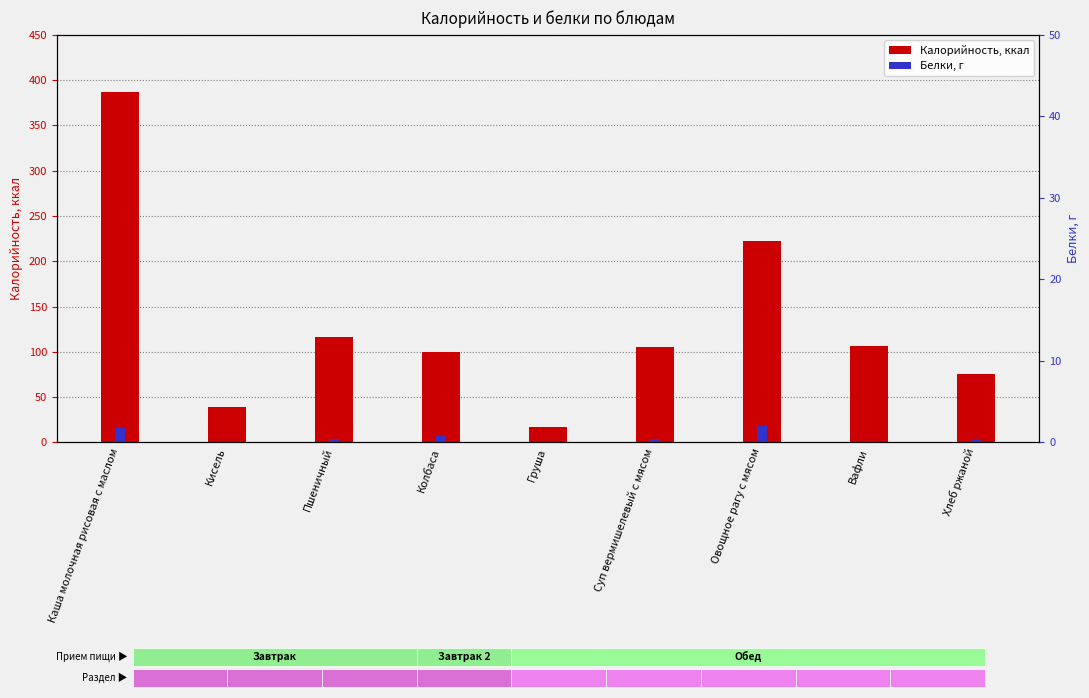

What is the difference between the highest and lowest values at Колбаса?

93.5